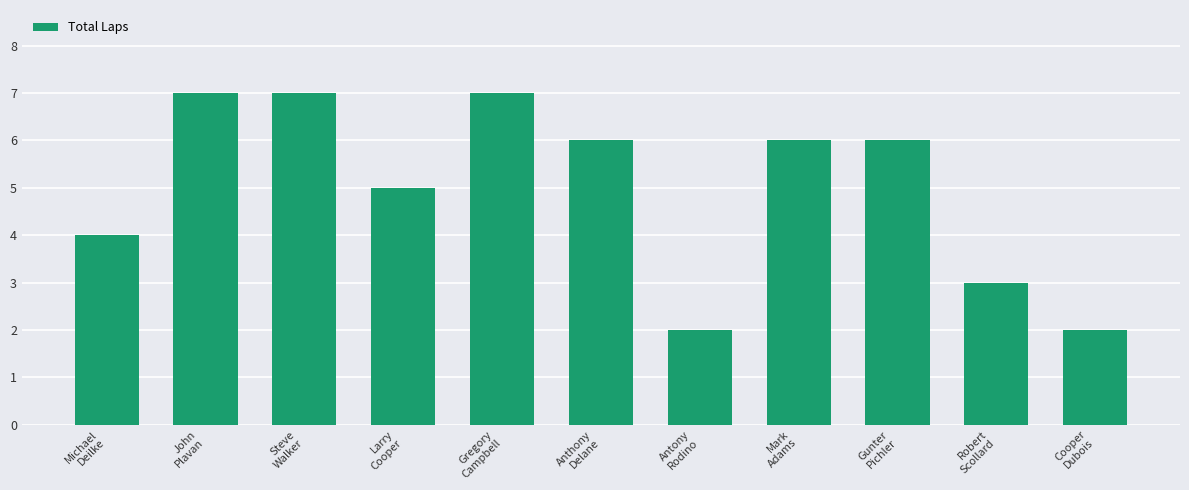

What is the sum of the values at Gregory
Campbell and Gunter
Pichler?

13